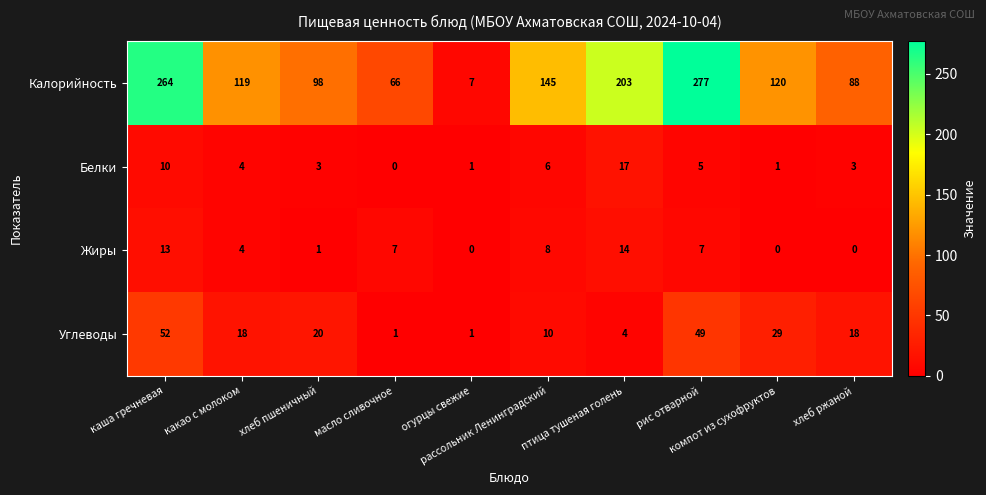

Which series has the largest total across all categories?

Калорийность